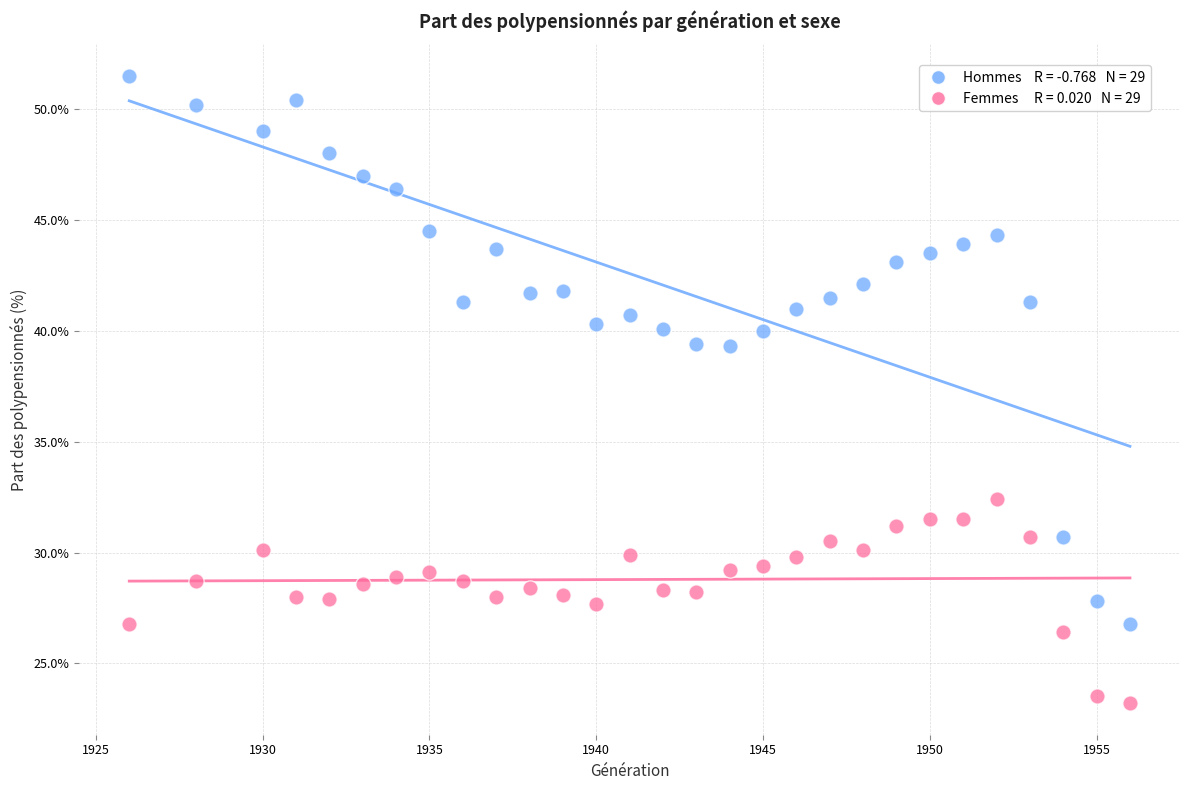

Across all data points, what is the range of X values (max minus min)?

30.0